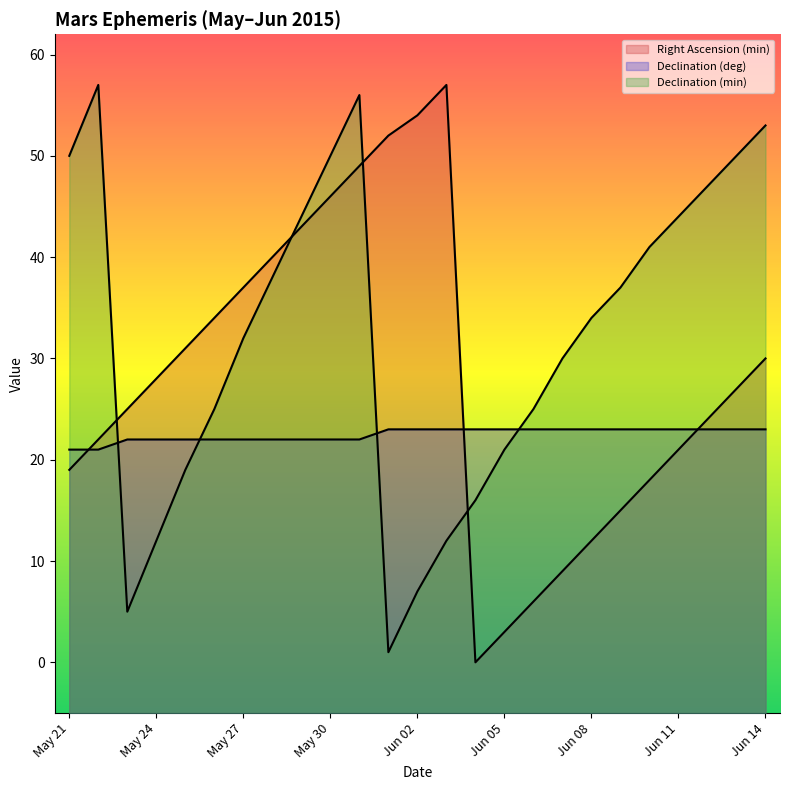

What is the total value across all series at Jun 06?

54